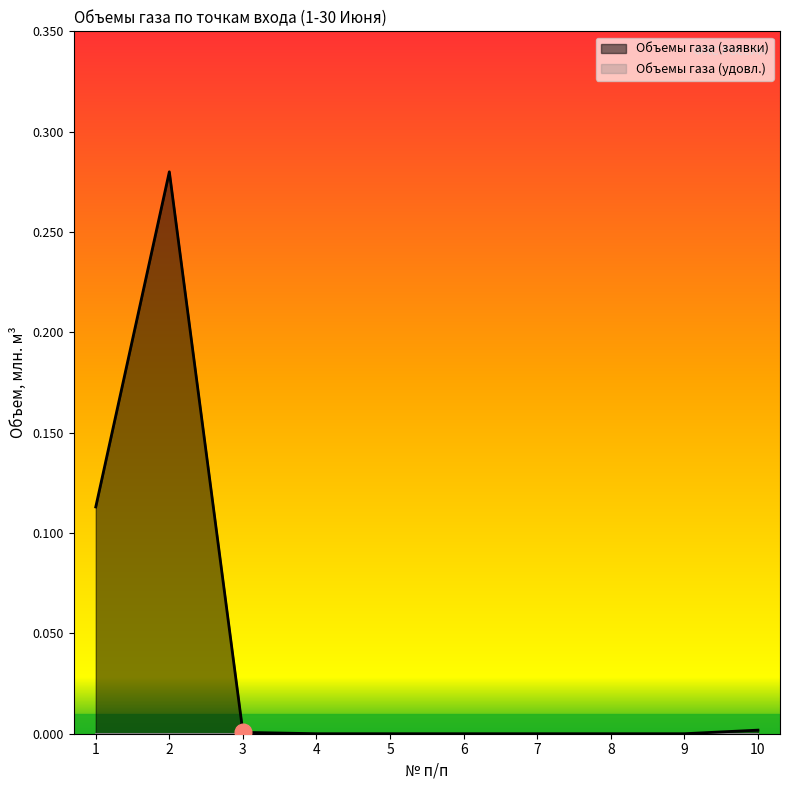

Does the chart display data point markers on the line(s)?

No